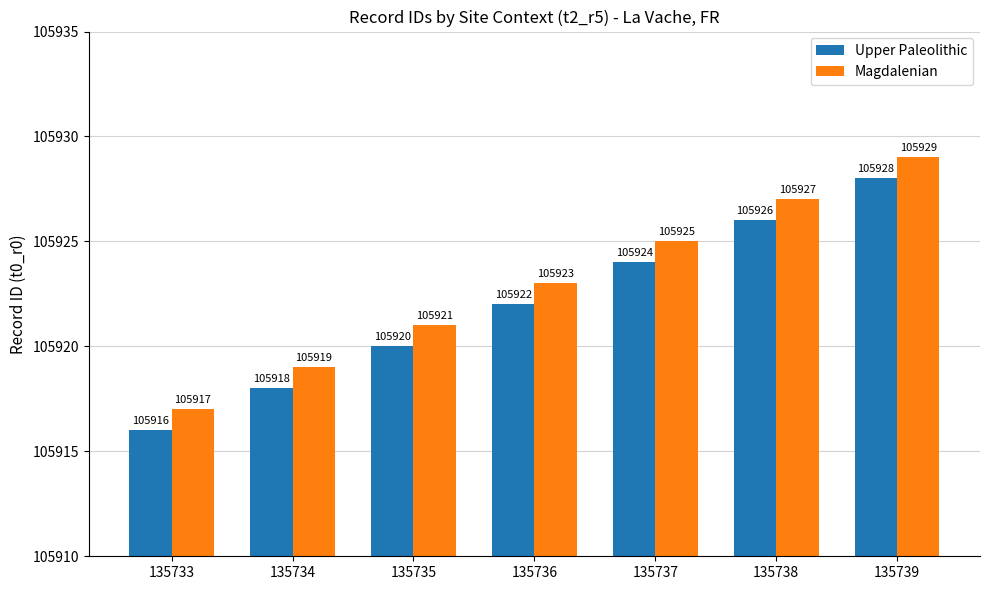

Reading left to right, transcribe all the data shown in this chart.

Upper Paleolithic: 105916	105918	105920	105922	105924	105926	105928
Magdalenian: 105917	105919	105921	105923	105925	105927	105929